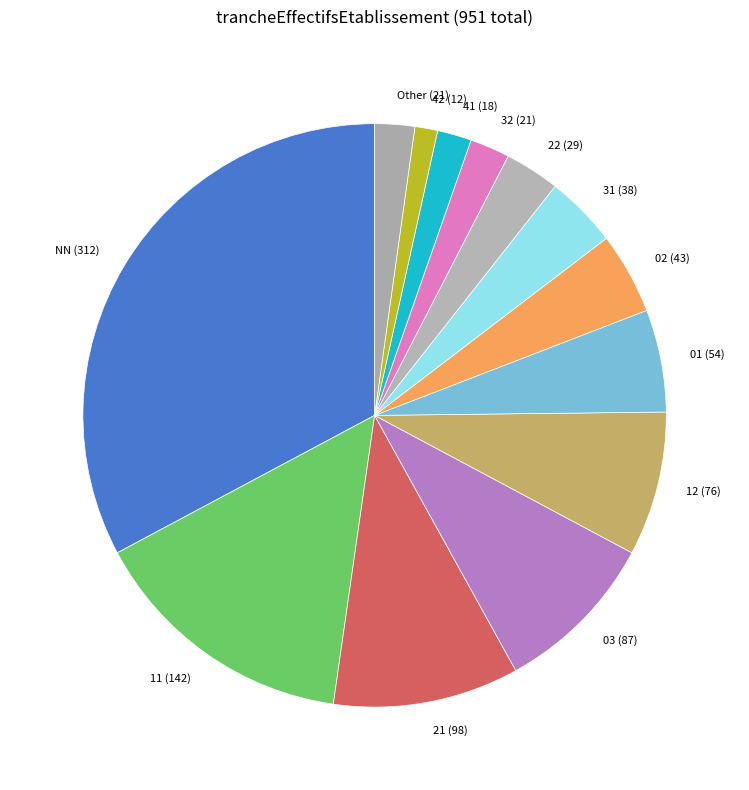

Which slice is the largest?

NN